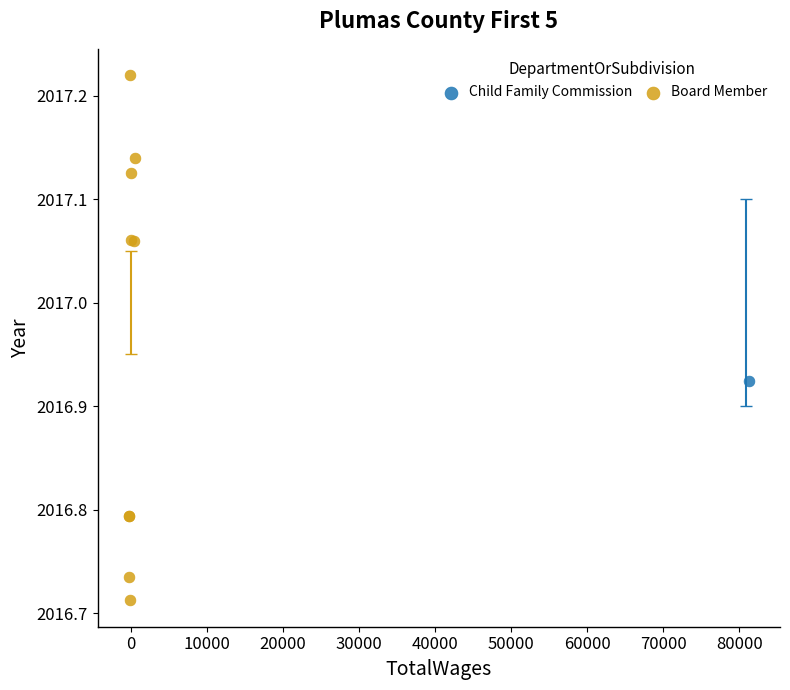

What are all the series names shown in the legend?

Child Family Commission, Board Member